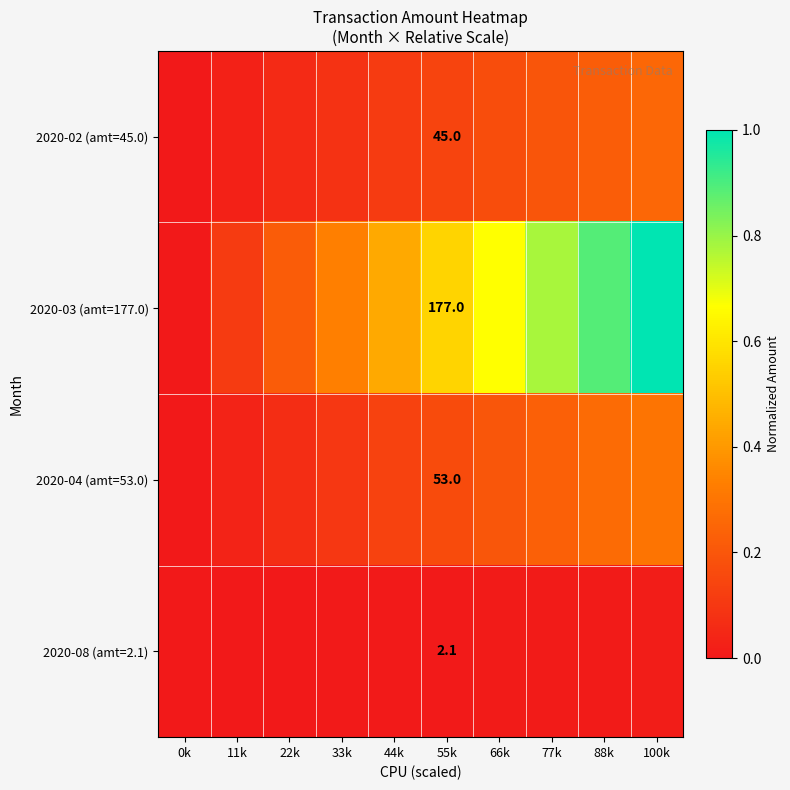

What is the sum of the 2020-03 (amt=177.0) values at 55k and 77k?

1.3